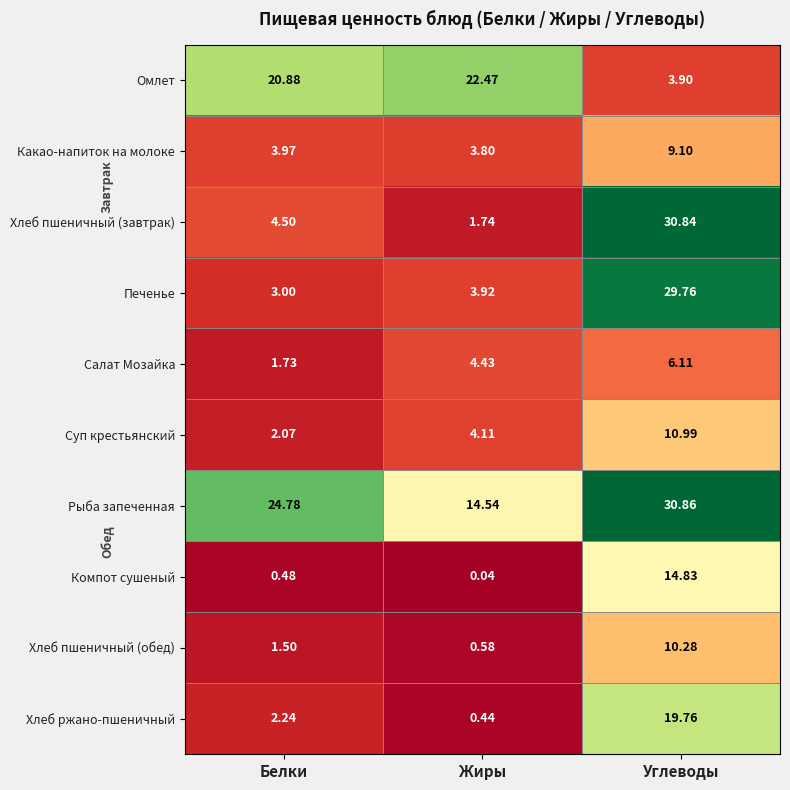

Which series has the largest range (max minus min)?

Хлеб пшеничный (завтрак)